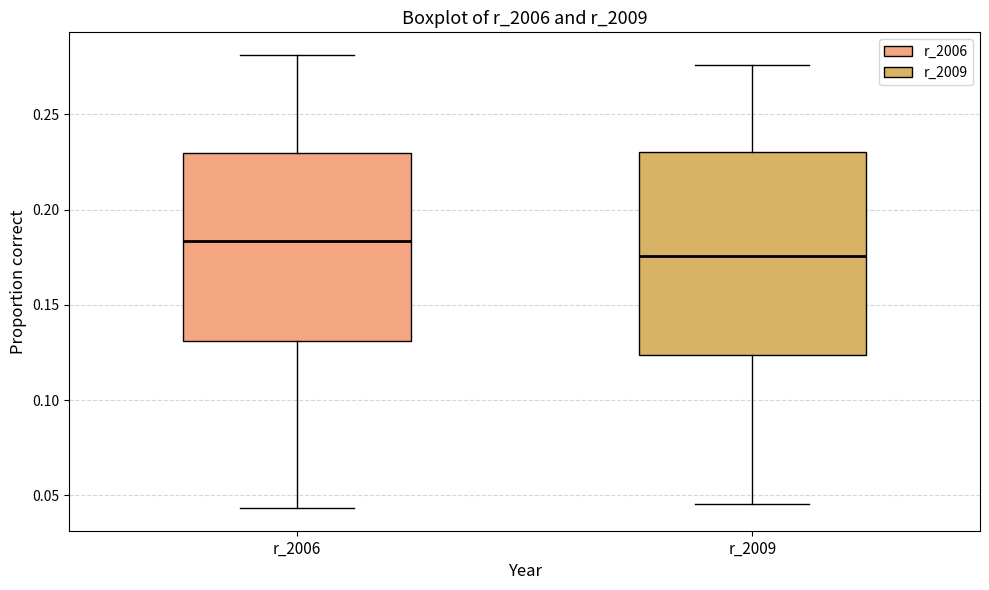

Comparing the boxes themselves (not the whiskers), which one is the tallest?

r_2009